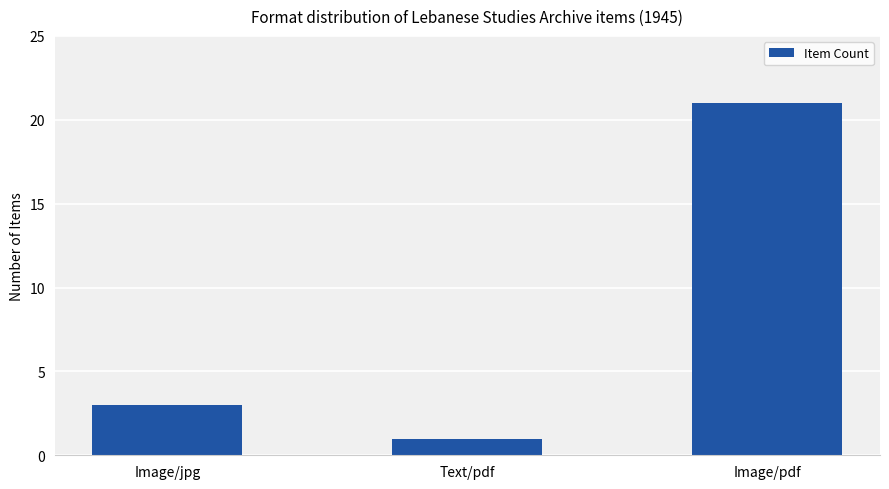

How many series are shown in this chart?

1